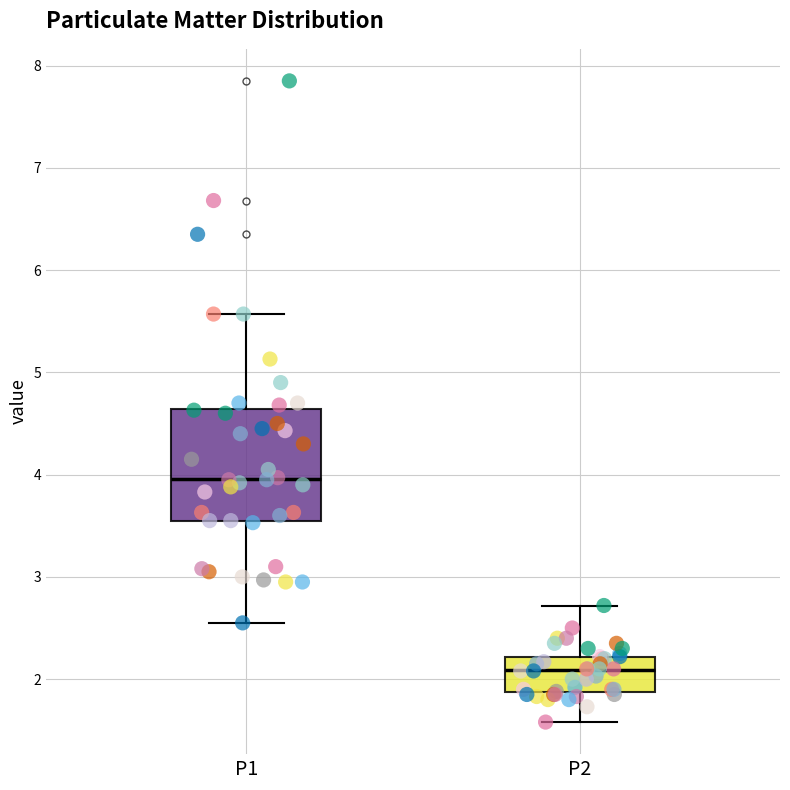

Where is the lower edge of the box for P2 on the y-axis? The values are not printed on the chart, so give them approximately, as read against the axis.

1.9